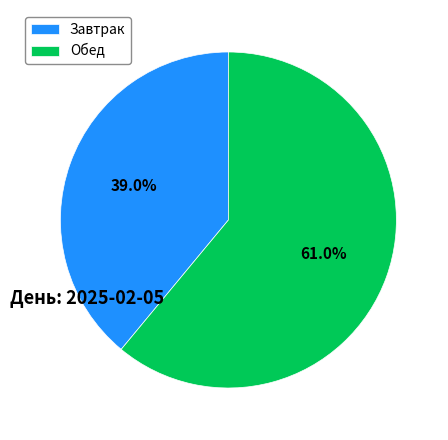

Rank the categories by value from lowest to highest.

Завтрак, Обед